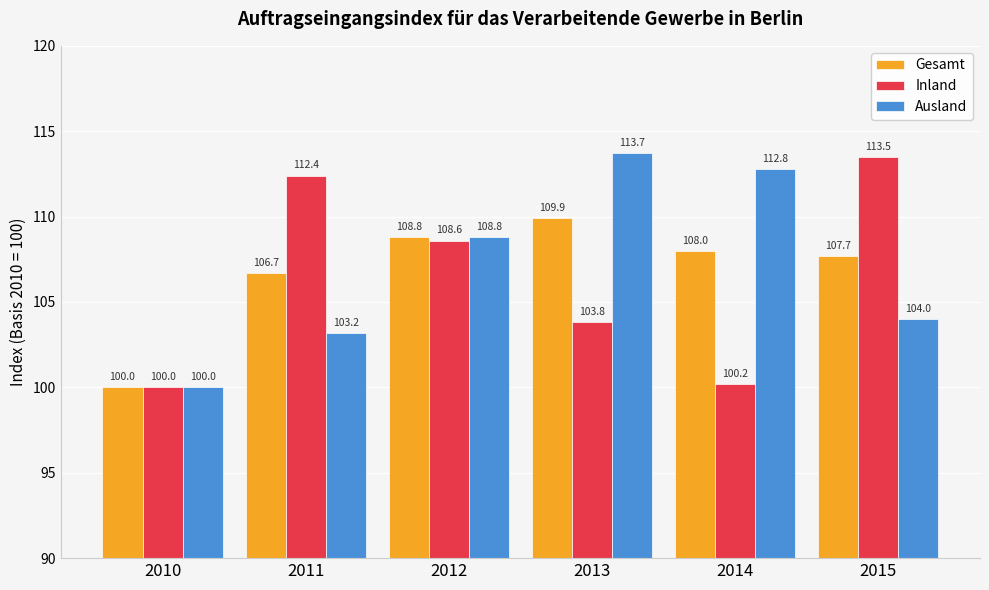

Reading right to left, list all the values displayed in this chart.

Gesamt: 2015=107.7	2014=108.0	2013=109.9	2012=108.8	2011=106.7	2010=100.0
Inland: 2015=113.5	2014=100.2	2013=103.8	2012=108.6	2011=112.4	2010=100.0
Ausland: 2015=104.0	2014=112.8	2013=113.7	2012=108.8	2011=103.2	2010=100.0